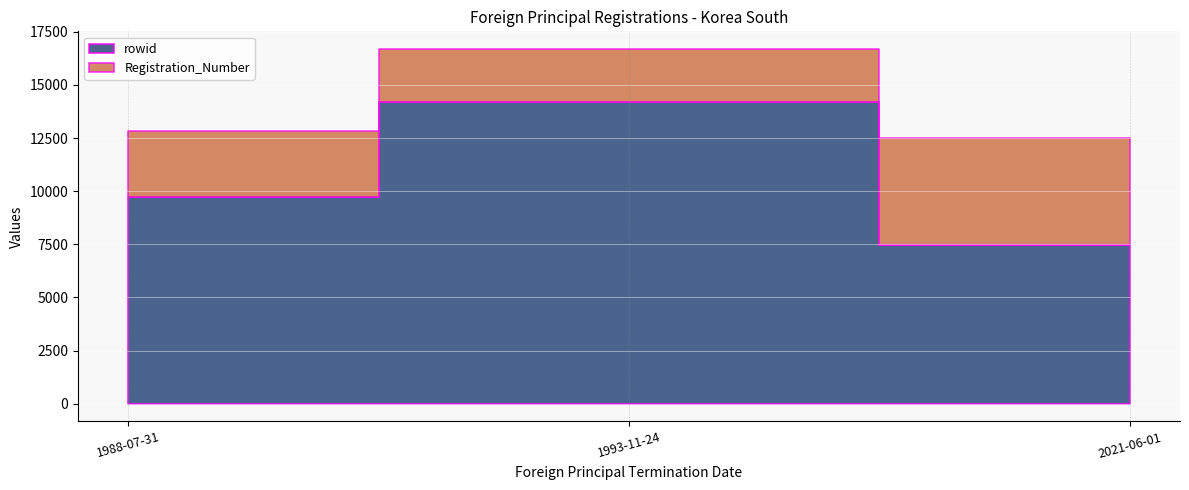

What are all the series names shown in the legend?

rowid, Registration_Number